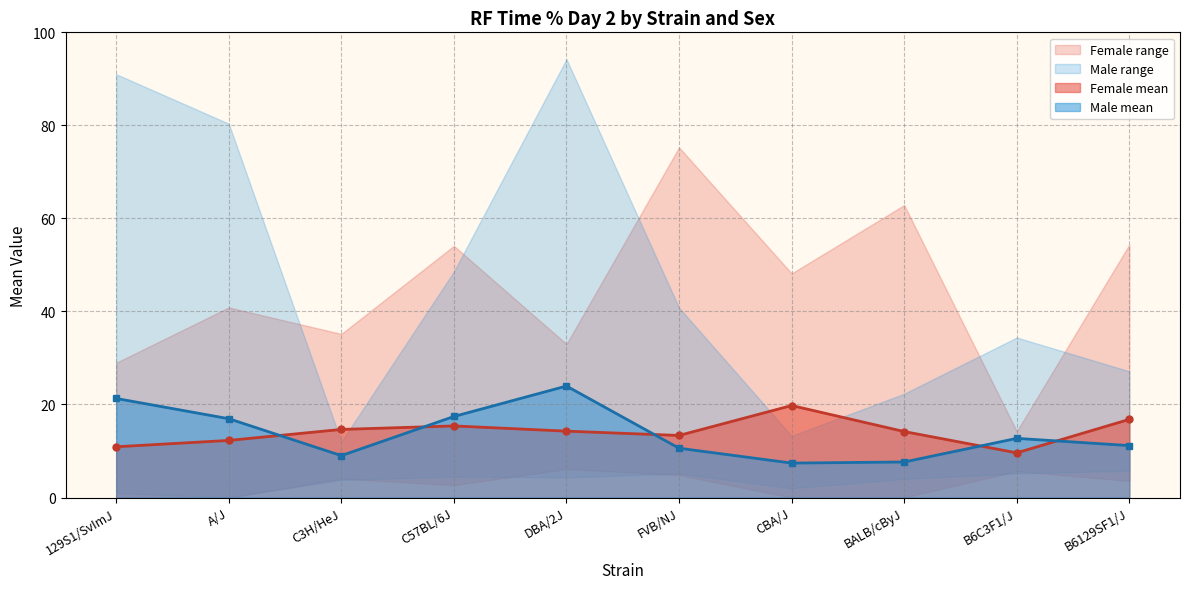

What value does the Male mean series have at CBA/J?

7.4